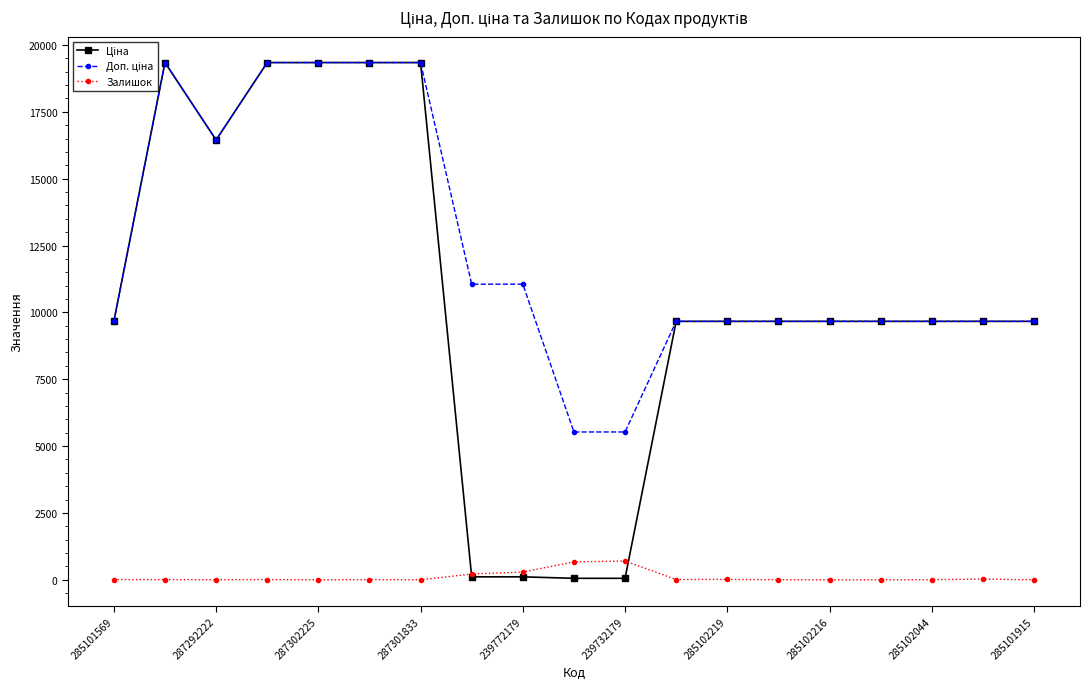

At how many categories does at least one series exceed 8460?

17